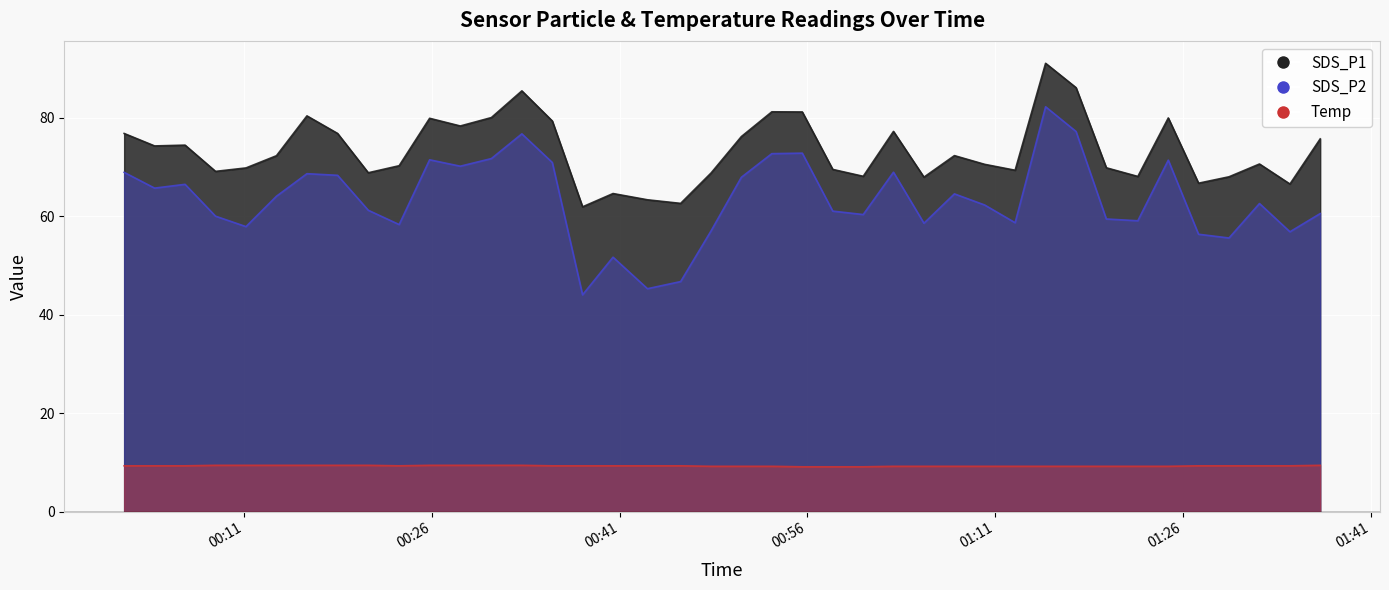

What is the minimum value shown in the chart?

9.1